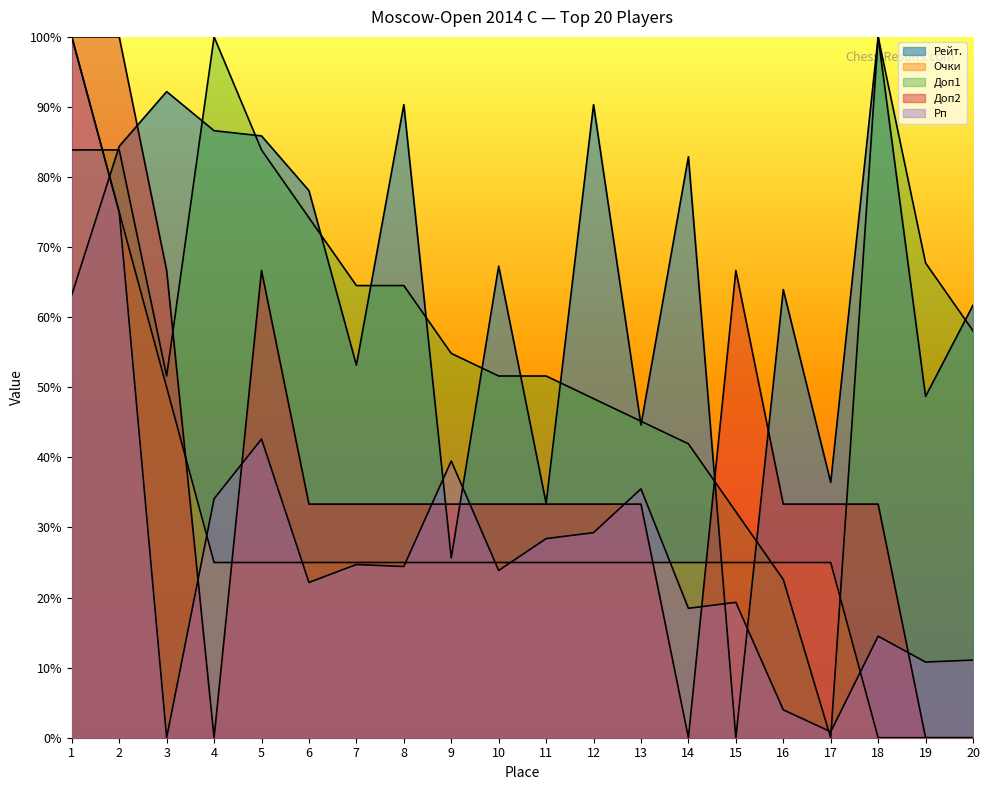

Which series ends up on top after the final intersection of Доп2 and Очки?

Доп2